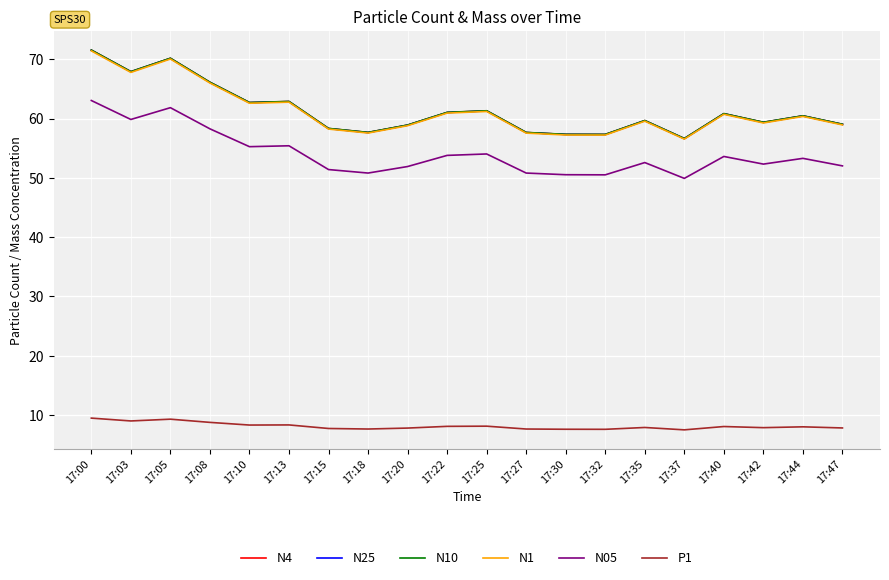

What is the spread (max minus min) of values at 17:20?

51.1